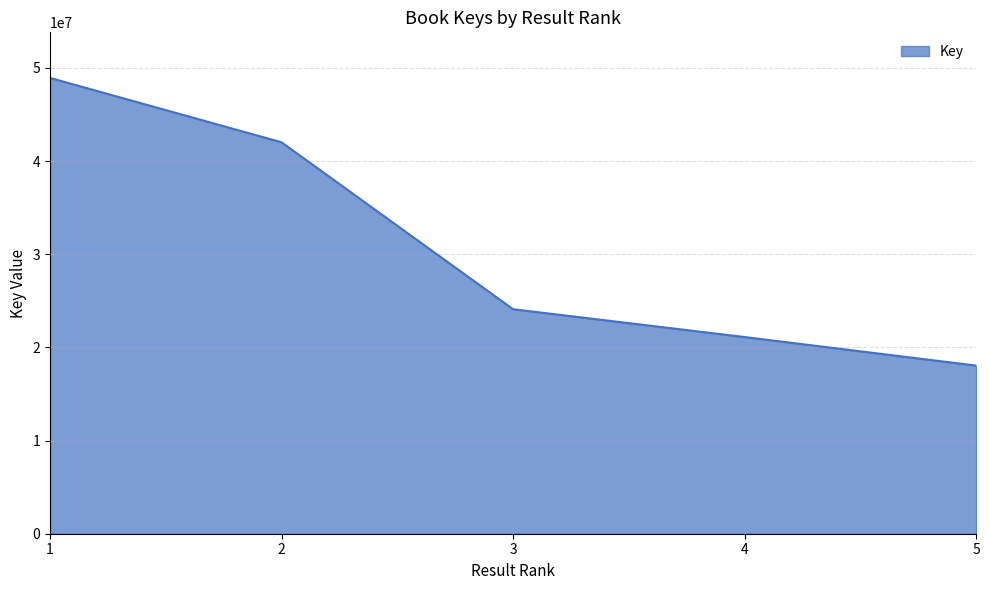

Rank the categories by value from lowest to highest.

5, 4, 3, 2, 1